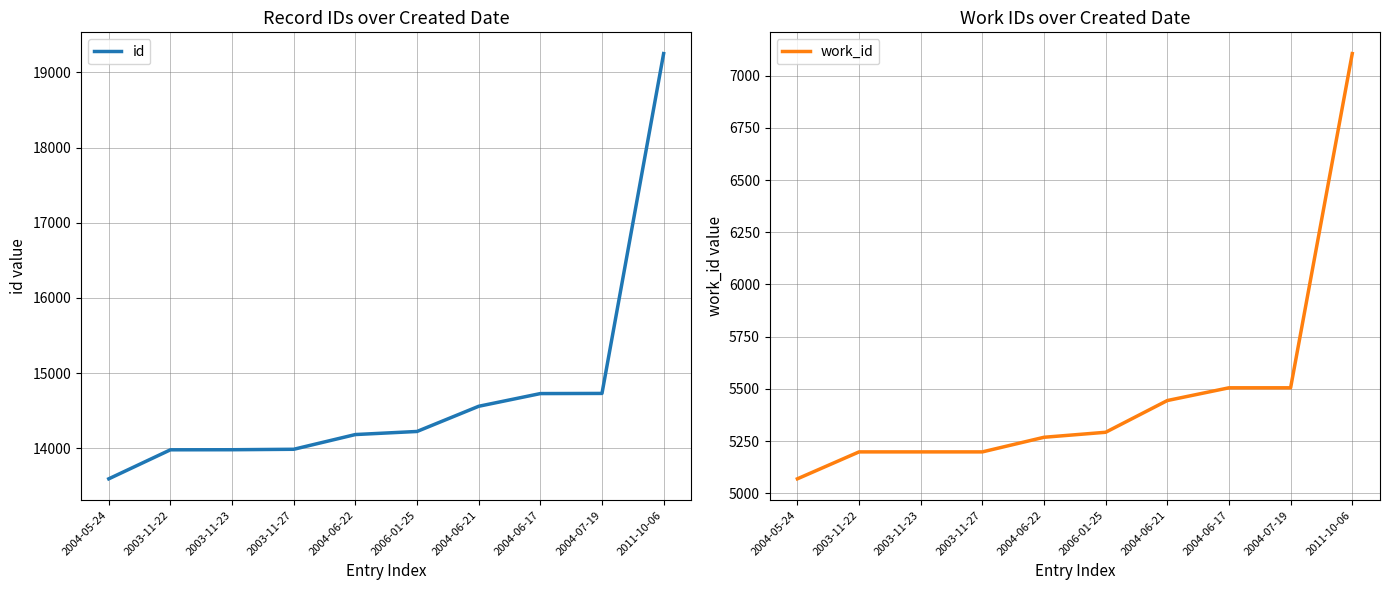

The value of id at 2003-11-22 is 13980. True or false?

True